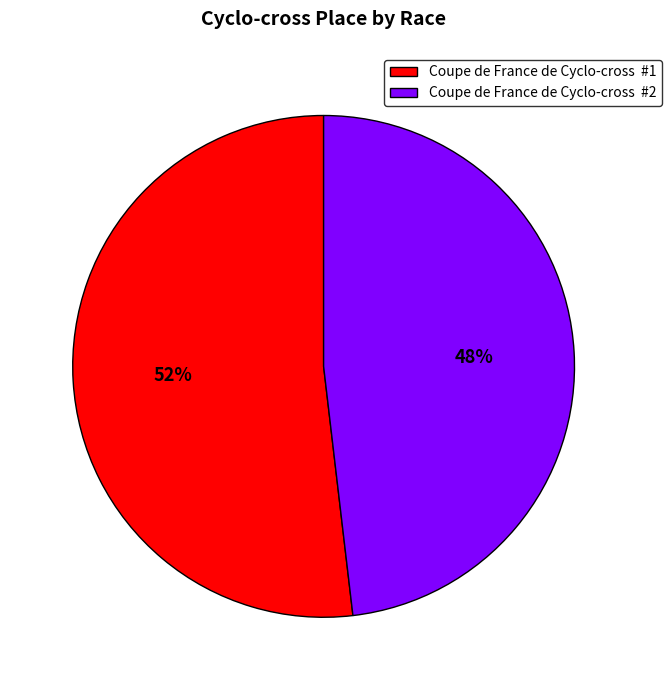

Combined, do Coupe de France de Cyclo-cross #1 and Coupe de France de Cyclo-cross #2 account for over 50%?

Yes